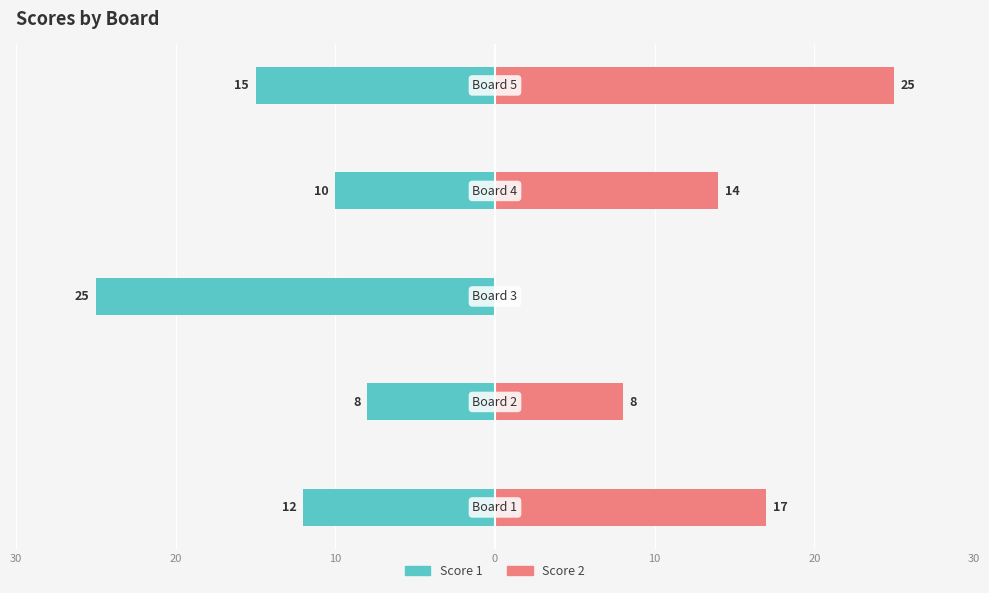

At how many categories does at least one series exceed -4?

5